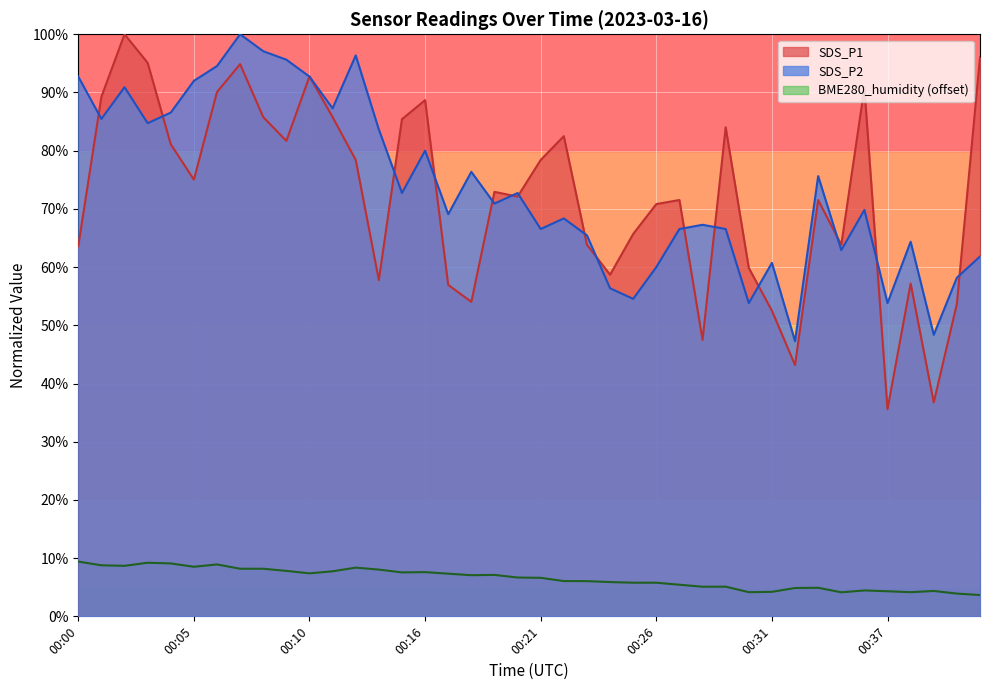

What is the sum of all SDS_P1 values?

2885.2